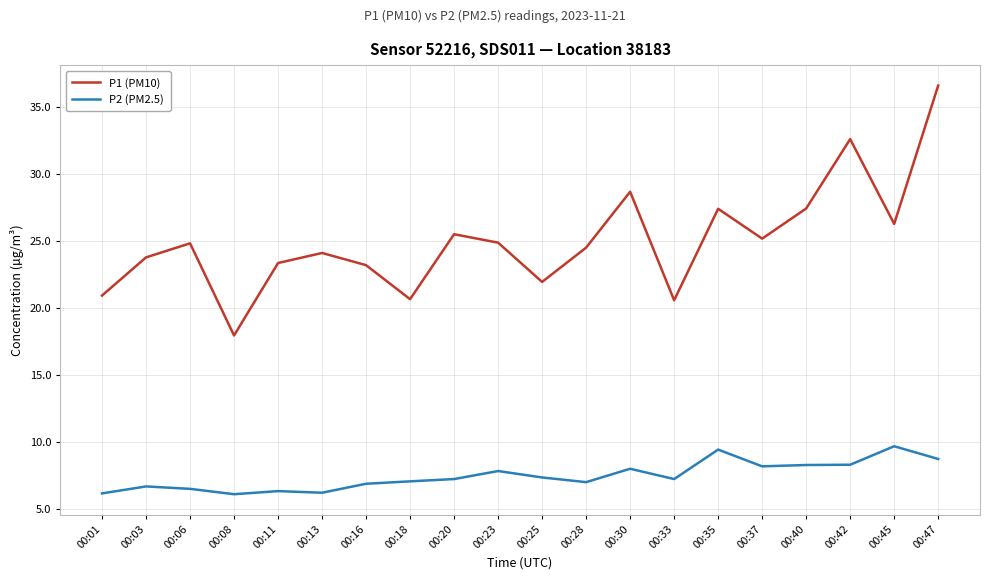

What is the difference between the second highest and minimum values in the P1 (PM10) series?

14.7